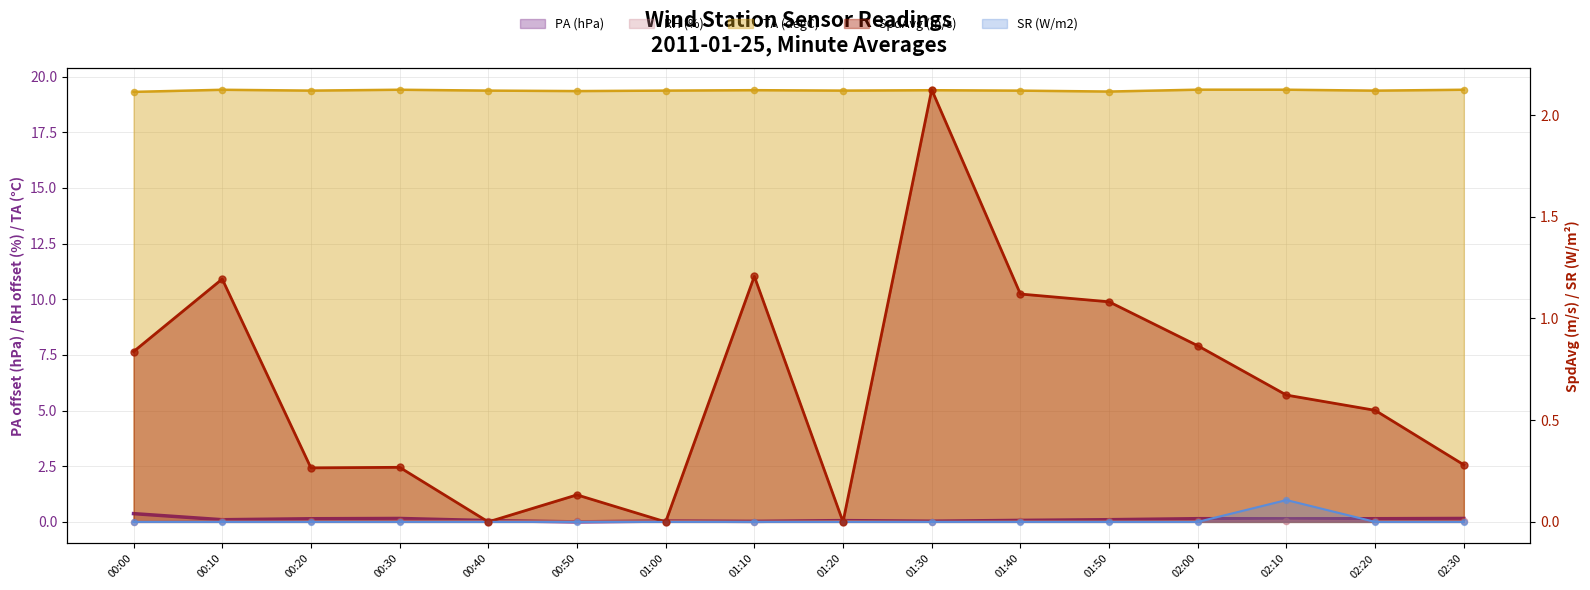

What is the total value across all series at 01:40?

20.6